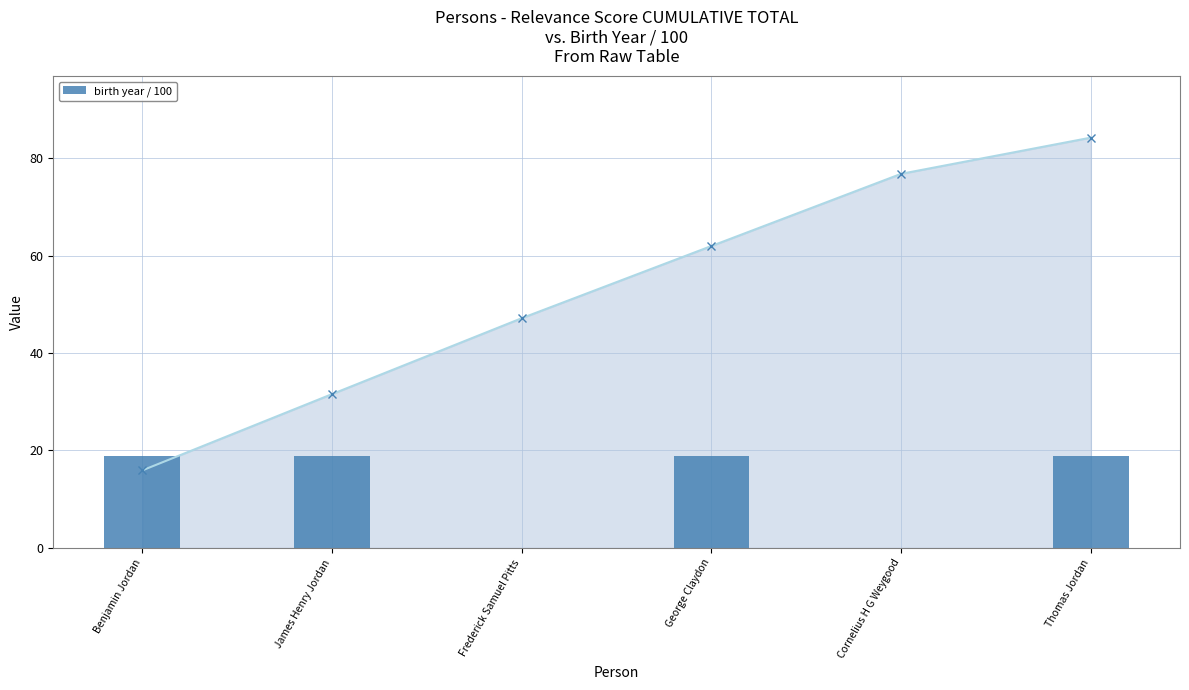

Reading left to right, what are all the values shown in this chart?

Benjamin Jordan=18.9	James Henry Jordan=18.9	Frederick Samuel Pitts=0.0	George Claydon=18.9	Cornelius H G Weygood=0.0	Thomas Jordan=18.9